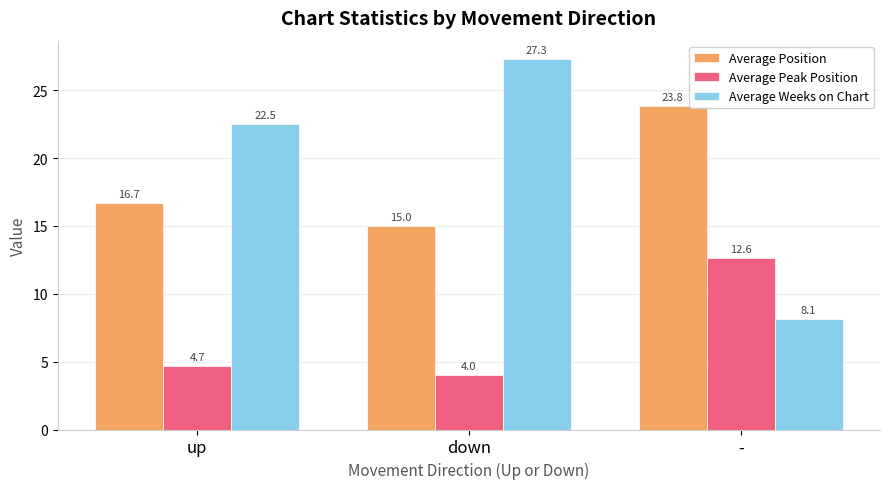

How many values in the Average Position series are below 16?

1